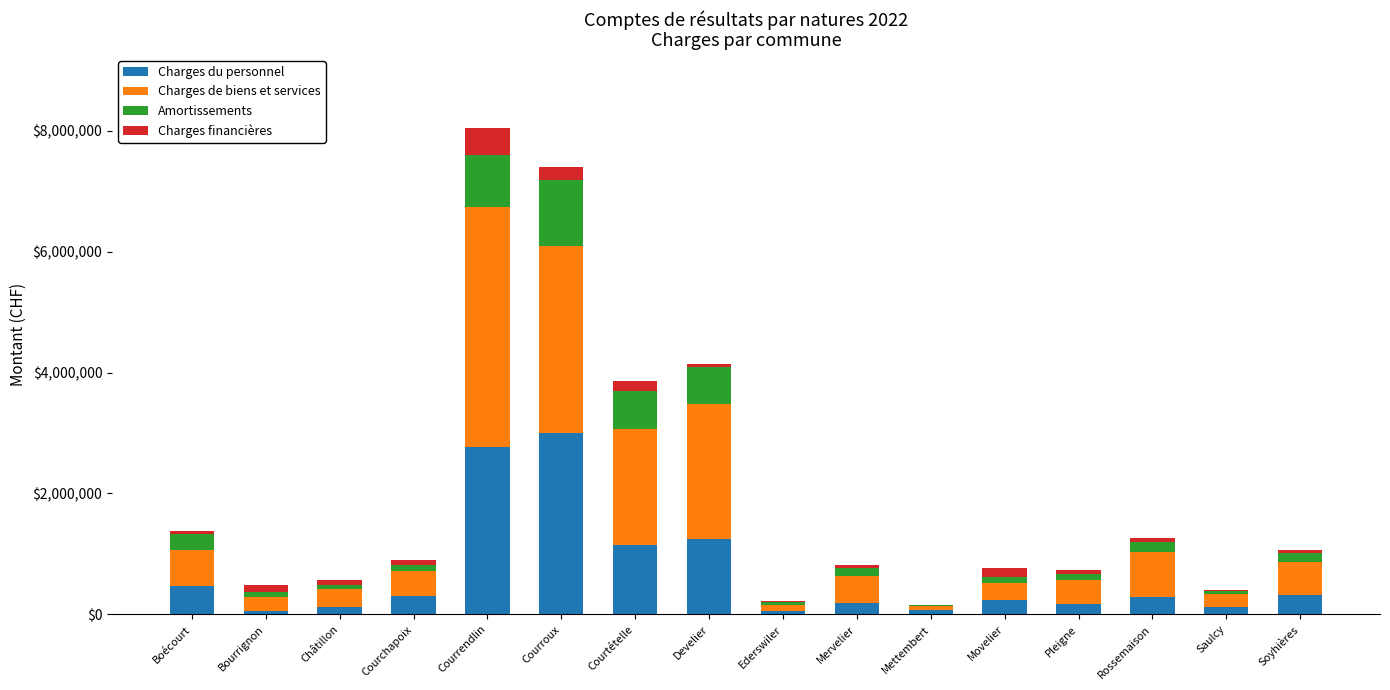

What is the highest value of the Charges du personnel series?

3005501.5